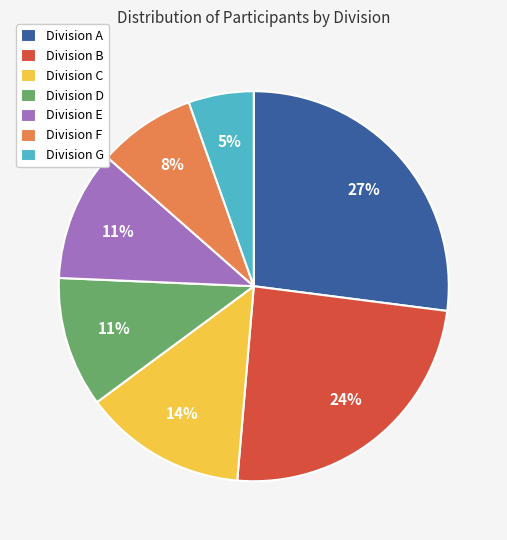

To the nearest percent, what is the average slice percentage?

14%